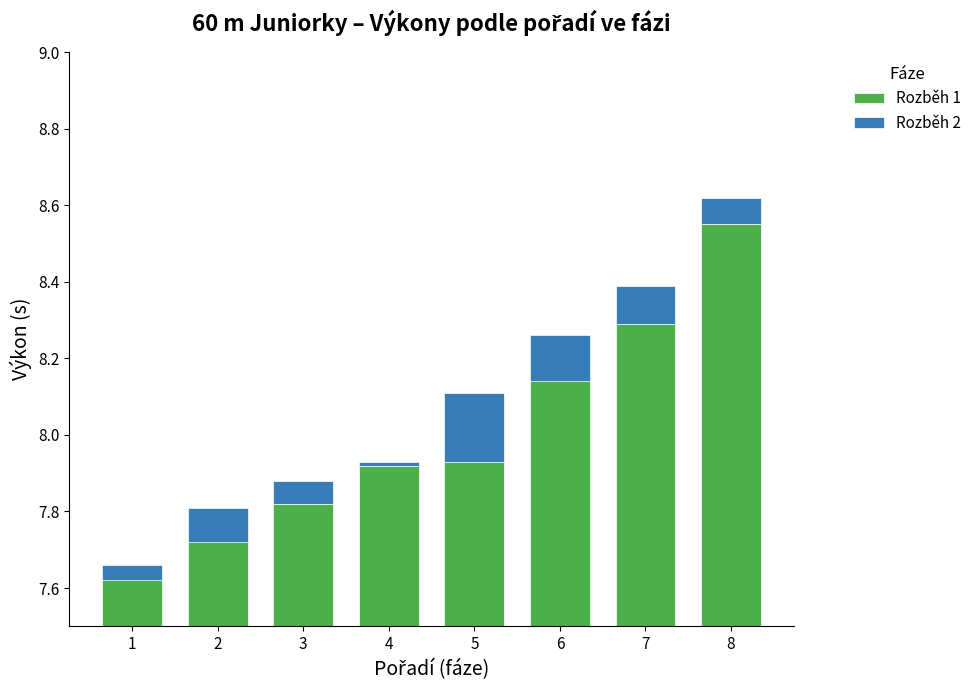

What is the average value of the Rozběh 1 series?

8.0